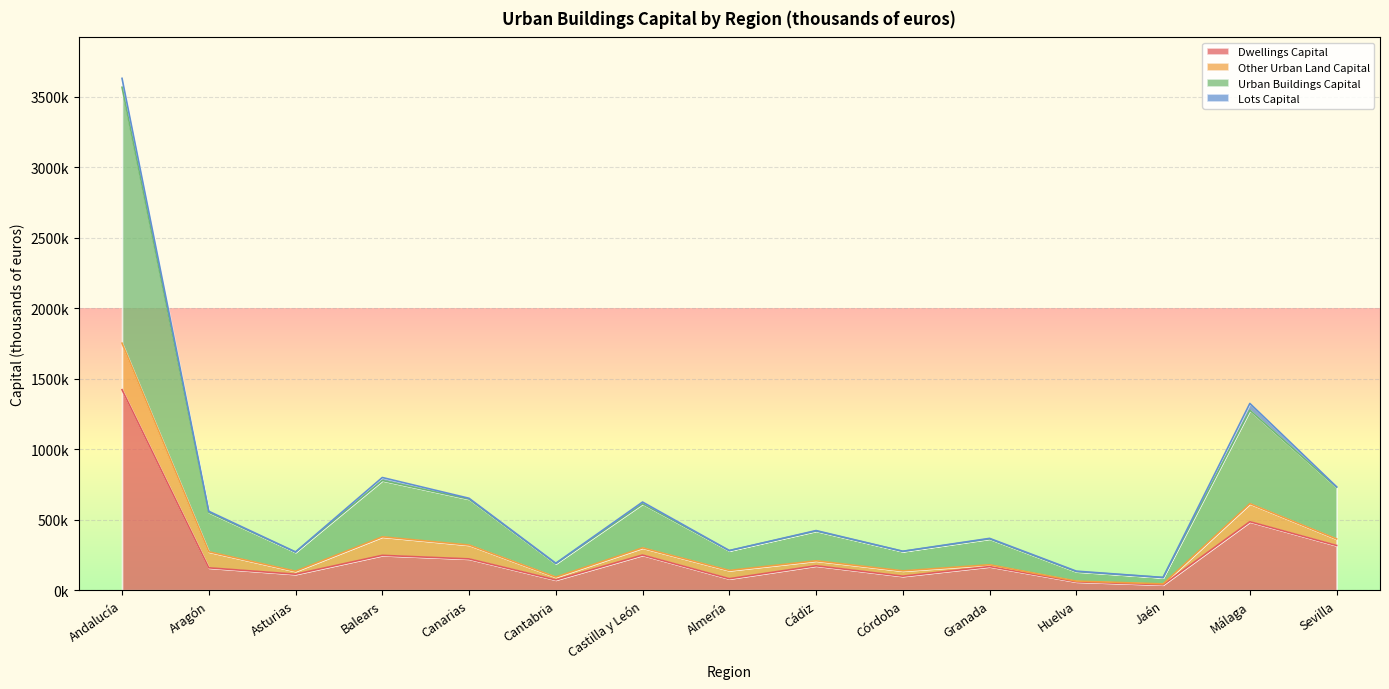

True or false: Urban Buildings Capital and Dwellings Capital intersect in this chart.

False